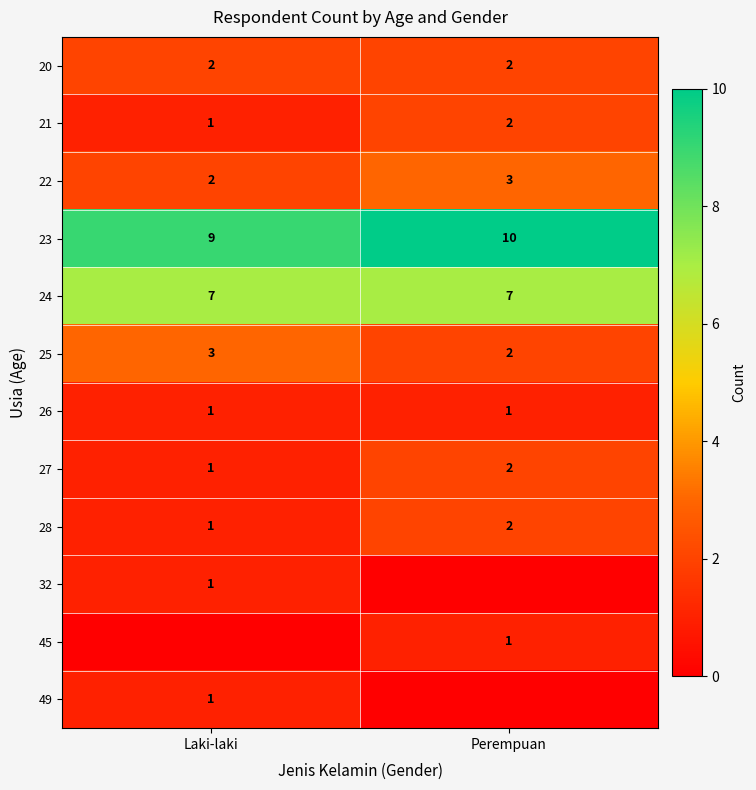

At which label is 22 closest to 2?

Laki-laki